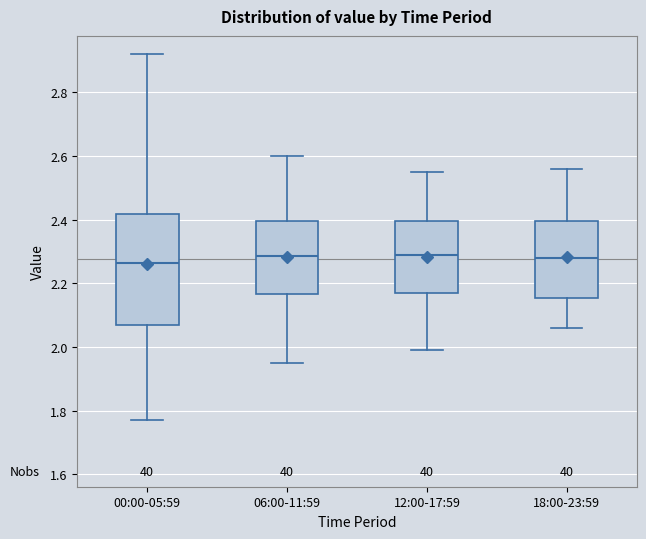

Reading left to right, transcribe this box plot: for each box, give where its median line is, the range the box spans, and where its two whiskers end, as read against the y-axis. The values are not printed on the chart, so give them approximately, as read against the axis.

00:00-05:59: median 2.26, box 2.06 to 2.42, whiskers 1.78 to 2.92
06:00-11:59: median 2.28, box 2.16 to 2.40, whiskers 1.96 to 2.60
12:00-17:59: median 2.30, box 2.18 to 2.40, whiskers 2.00 to 2.56
18:00-23:59: median 2.28, box 2.16 to 2.40, whiskers 2.06 to 2.56